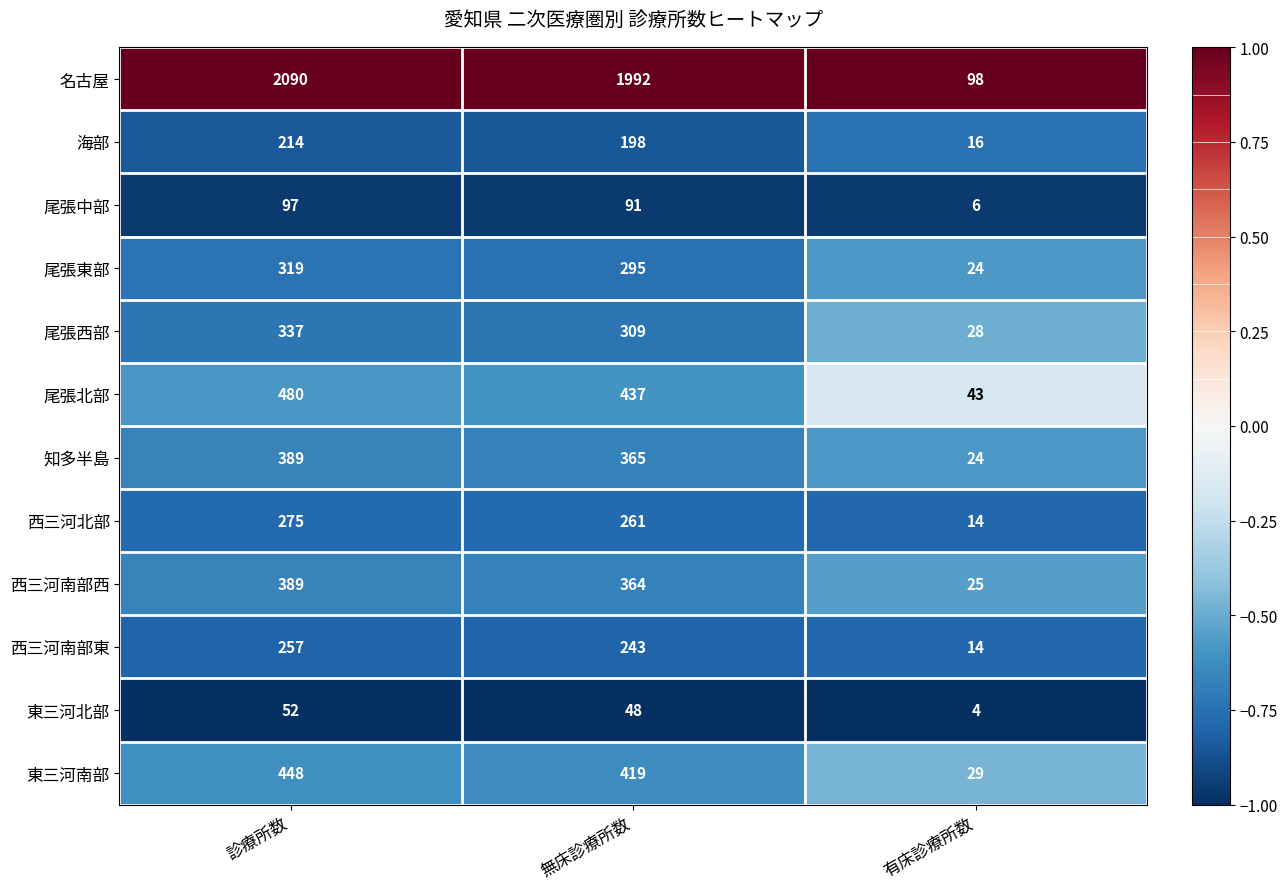

At 無床診療所数, list the series in order from largest to smallest.

名古屋, 尾張北部, 東三河南部, 知多半島, 西三河南部西, 尾張西部, 尾張東部, 西三河北部, 西三河南部東, 海部, 尾張中部, 東三河北部